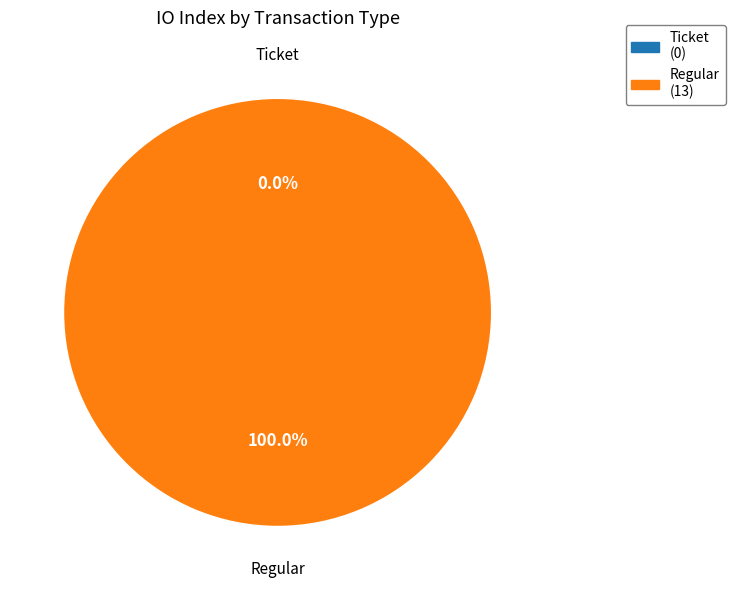

Which has a higher value, Ticket or Regular?

Regular